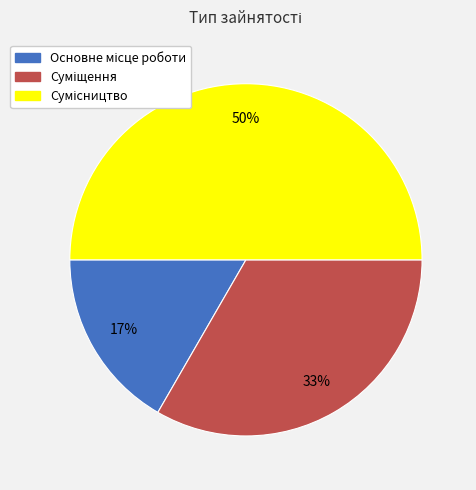

To the nearest percent, what is the average slice percentage?

33%